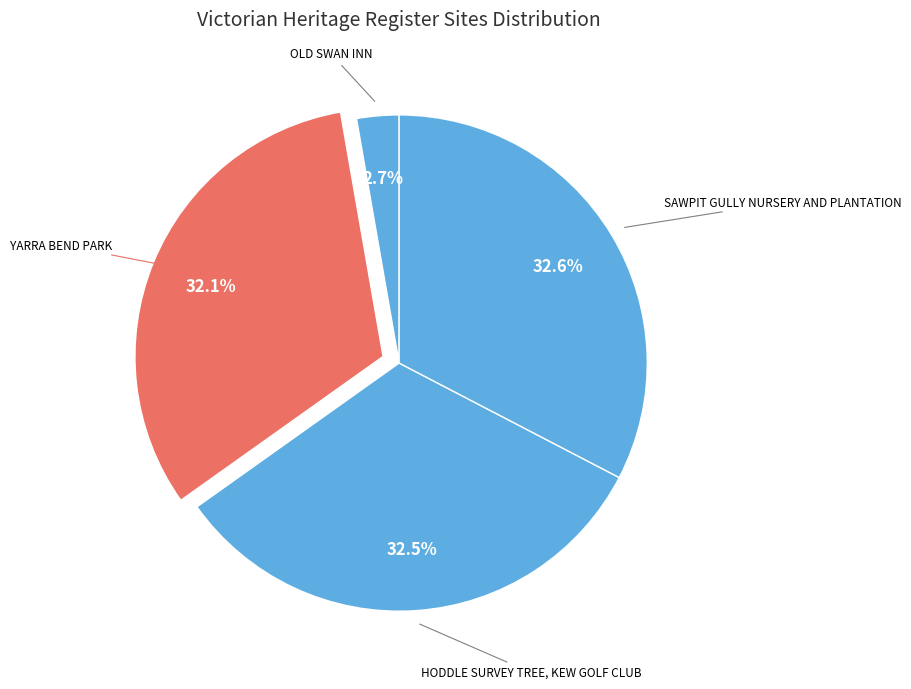

How many segments does this pie chart have?

4